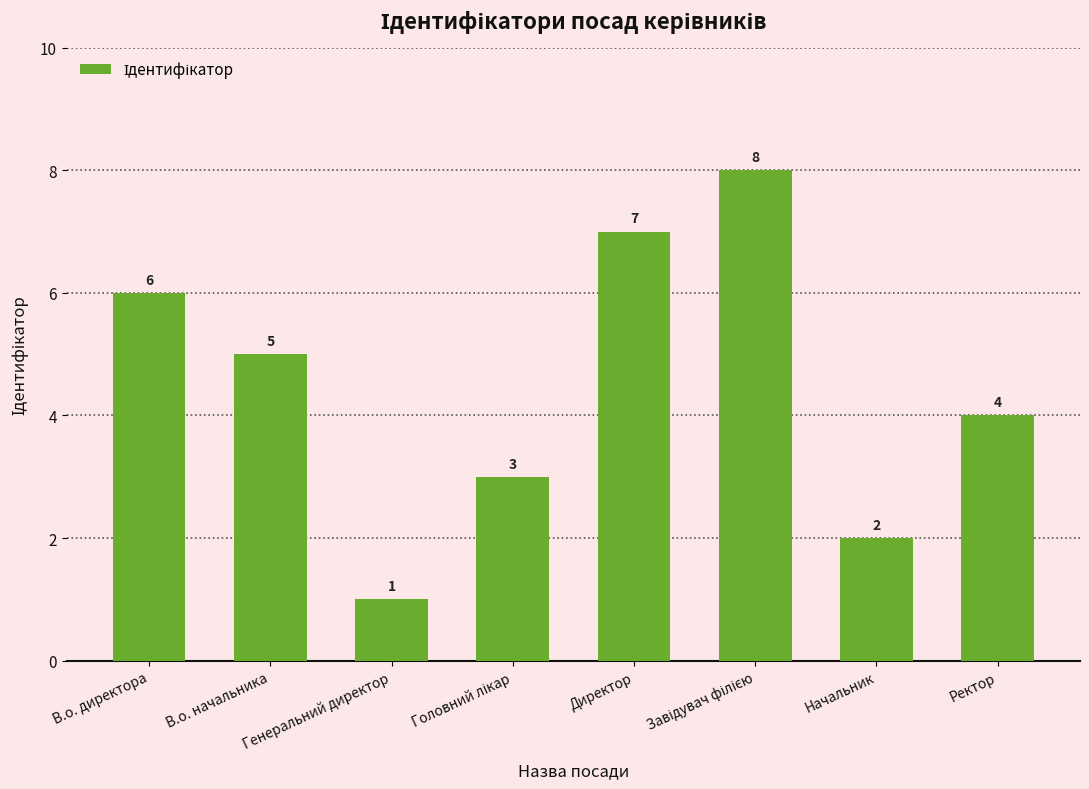

What is the label of the 7th bar from the left?

Начальник